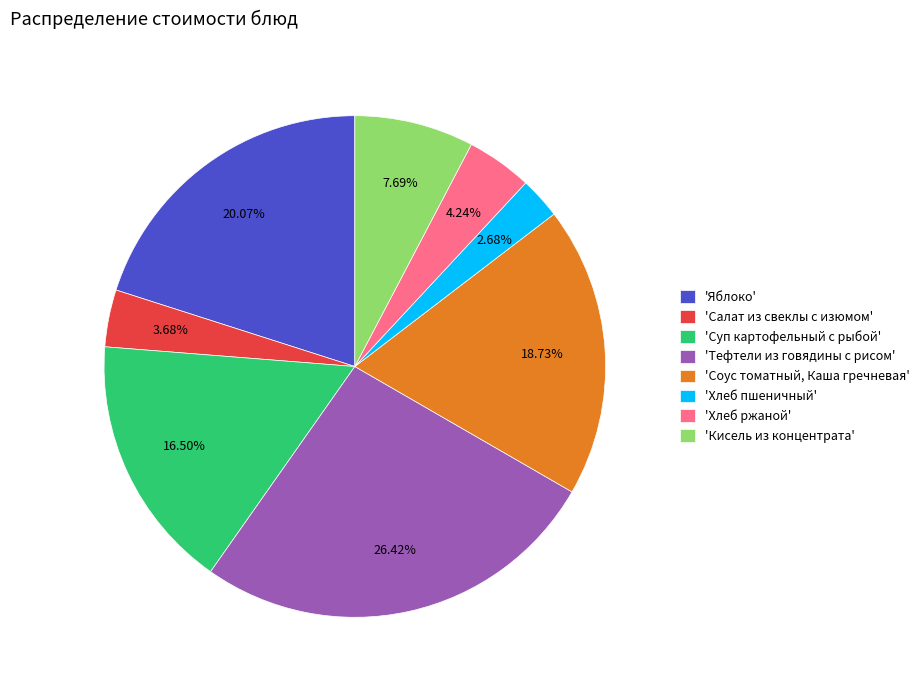

Is there a majority slice in this chart?

No